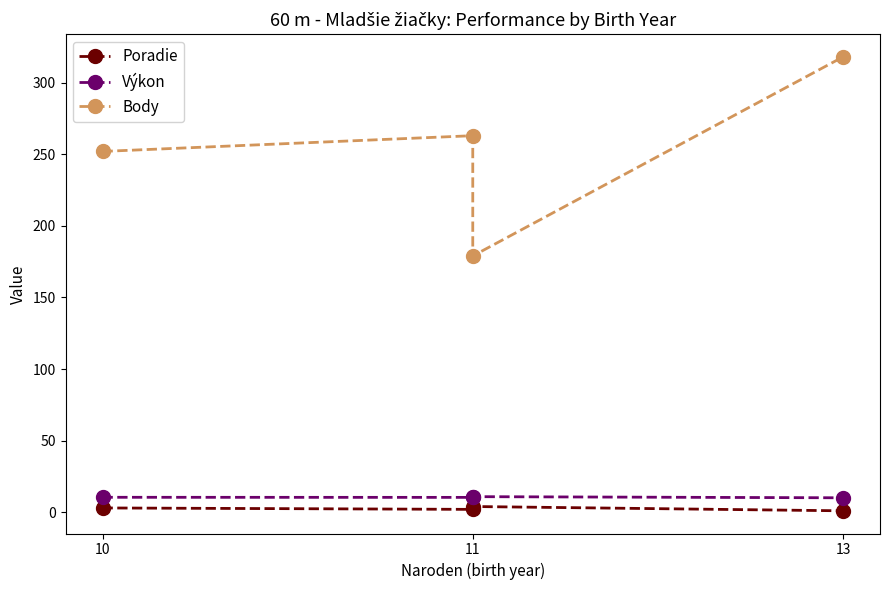

The value of Poradie at 13 is 1.0. True or false?

True